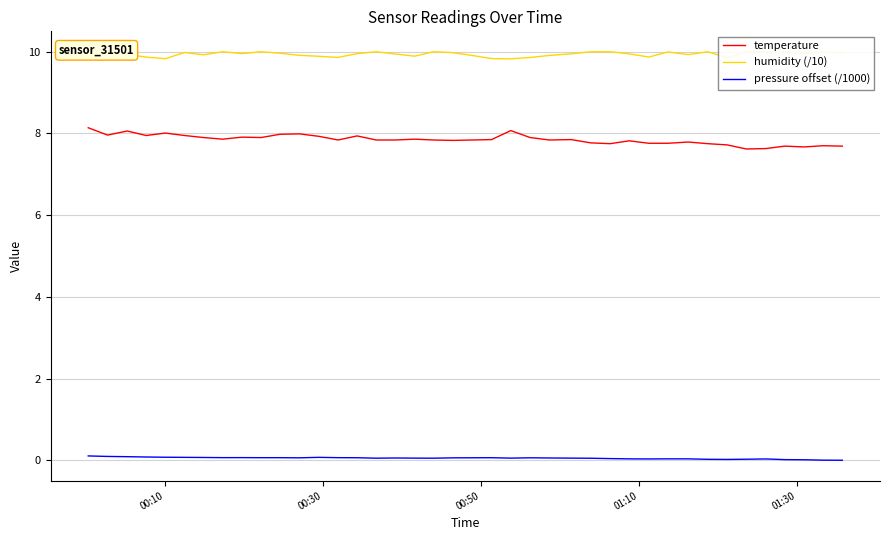

True or false: humidity (/10) and pressure offset (/1000) intersect in this chart.

False